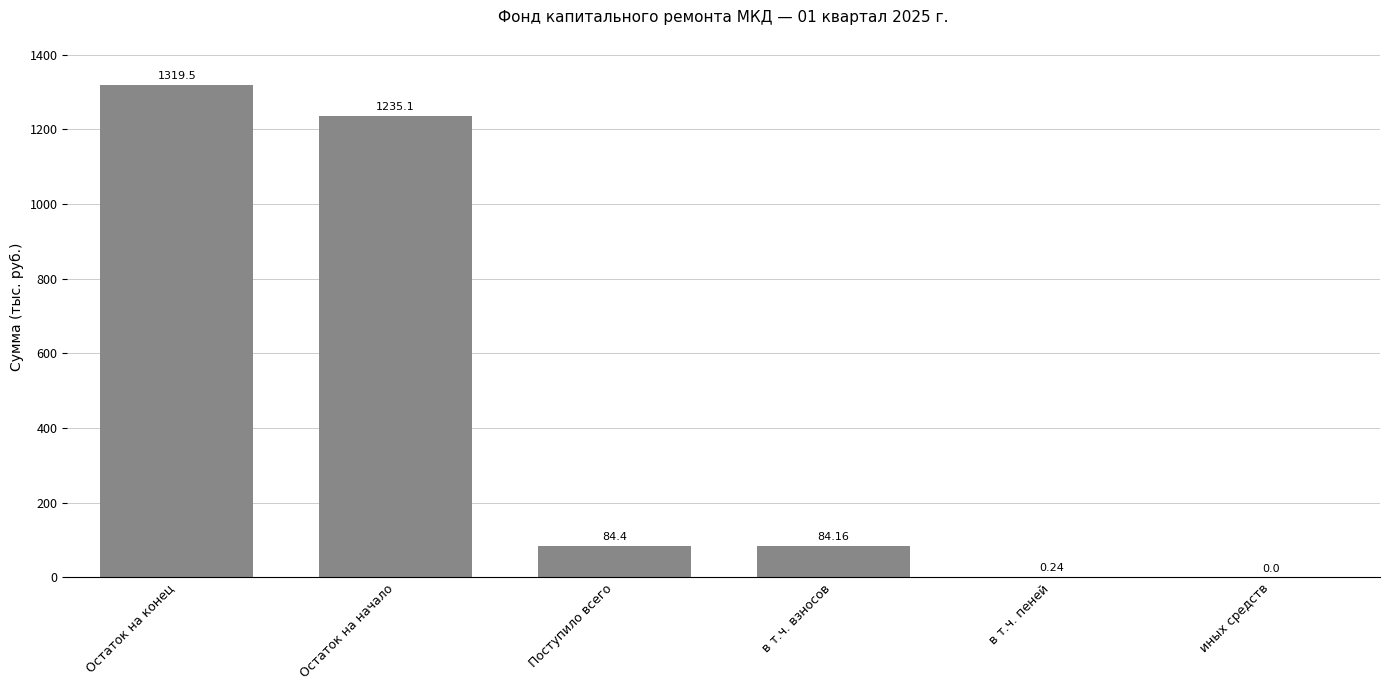

At which category does the chart reach its peak across all series?

Остаток на конец